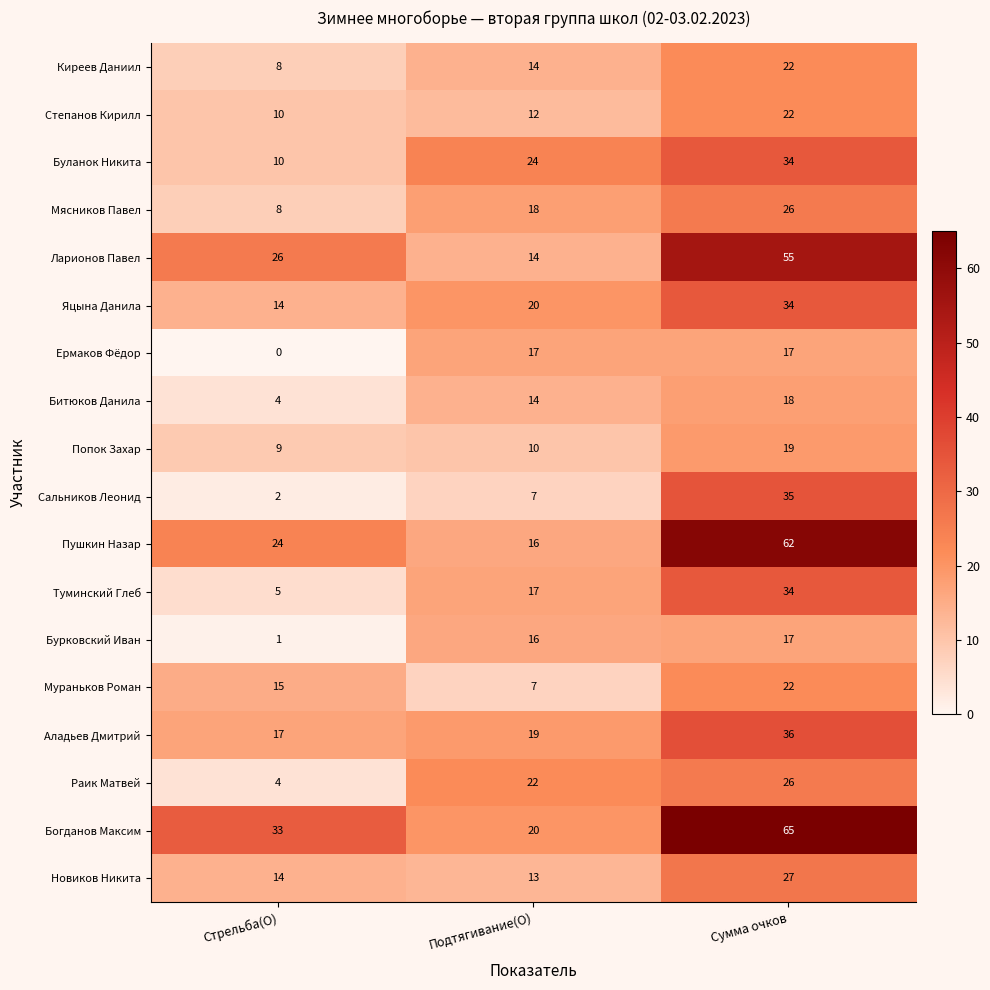

What is the sum of all Пушкин Назар values?

102